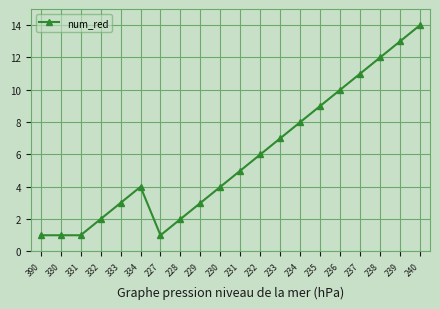

What is the ratio of the value at 230 to the value at 228?

2.0